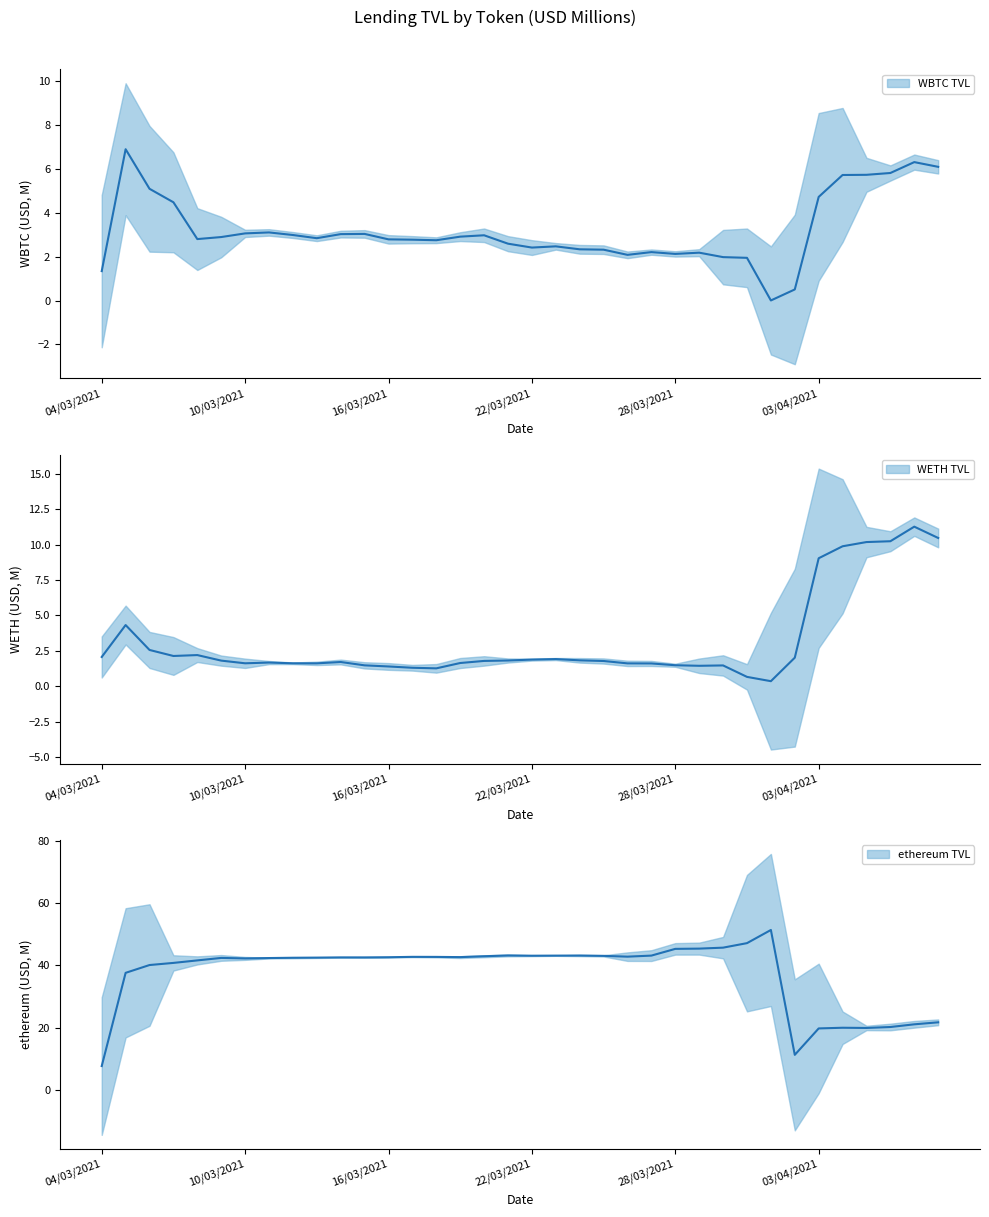

At how many categories does at least one series exceed 6?

36